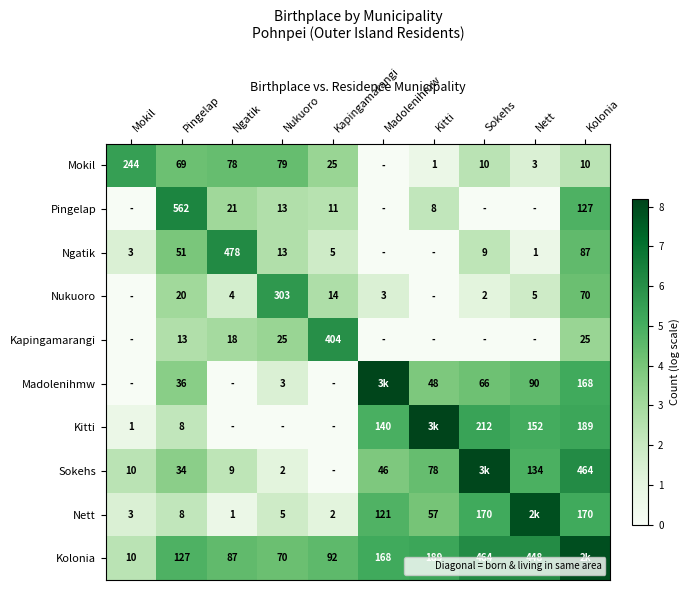

What value does the Kolonia series have at Kolonia?

7.9